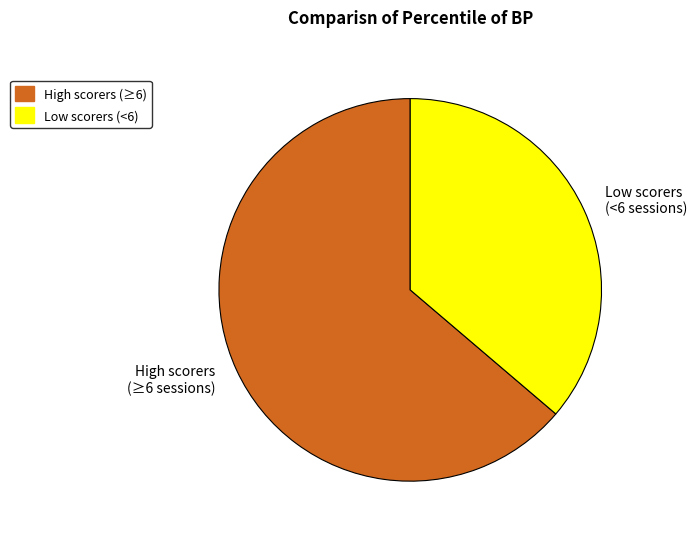

How many segments does this pie chart have?

2